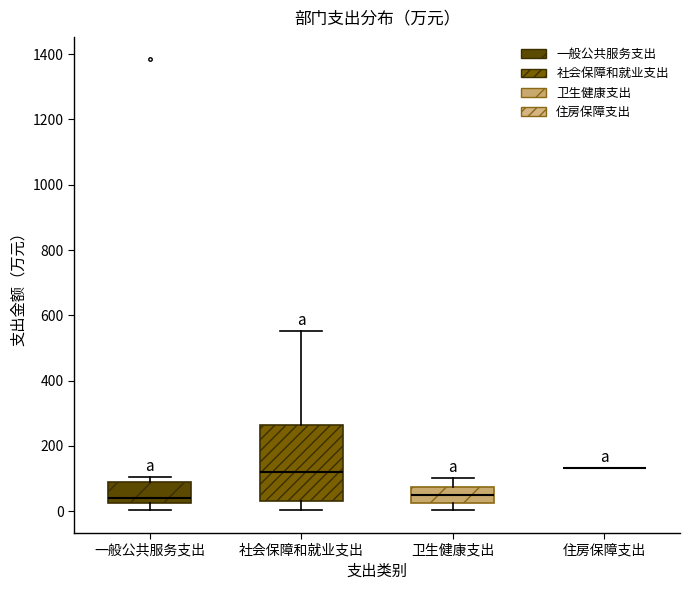

Reading left to right, read every box against the y-axis: the position of its median line, the range the box covers, and the ends of its whiskers. The values are not printed on the chart, so give them approximately, as read against the axis.

一般公共服务支出: median 40, box 20 to 100, whiskers 0 to 100 (just above the box's upper edge)
社会保障和就业支出: median 120, box 40 to 260, whiskers 0 to 560
卫生健康支出: median 40, box 20 to 80, whiskers 0 to 100
住房保障支出: box collapsed to a line at 140, whiskers 140 to 140